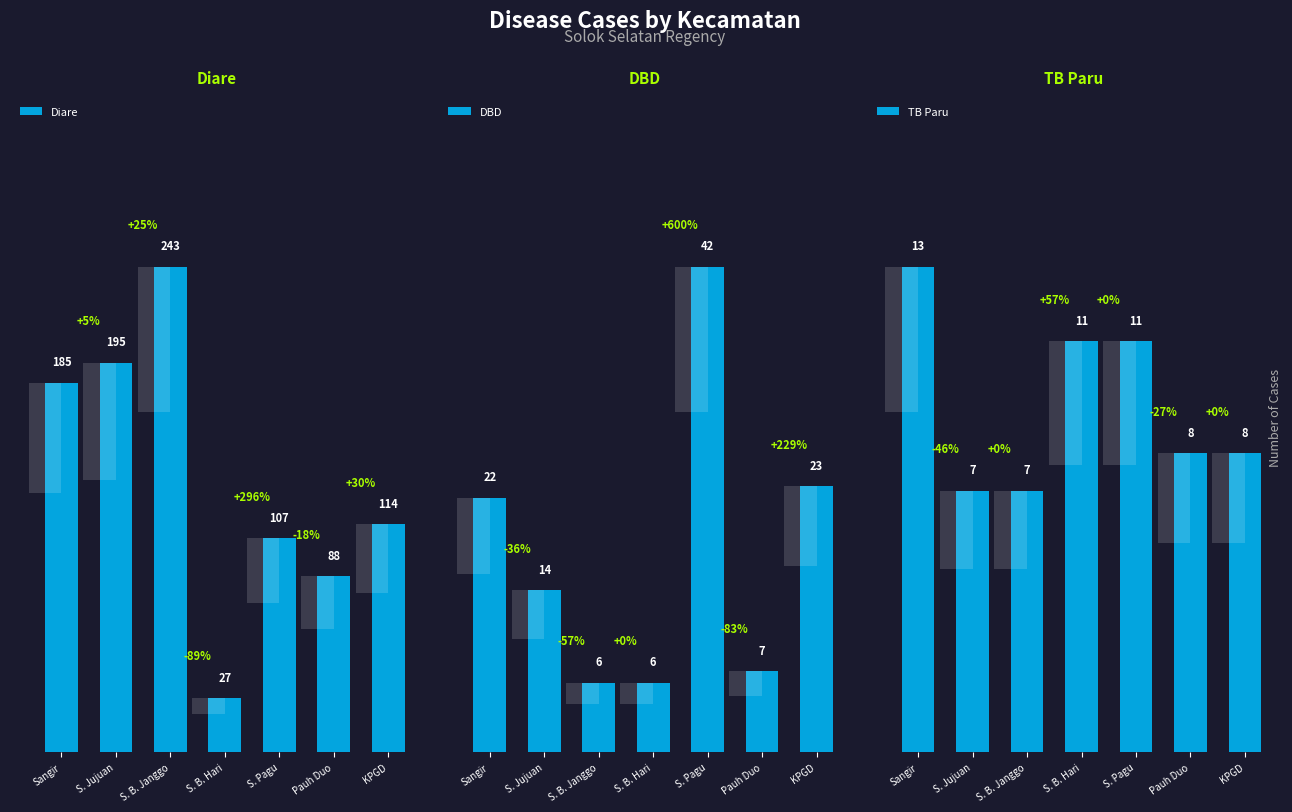

Does the chart contain stacked bars?

No